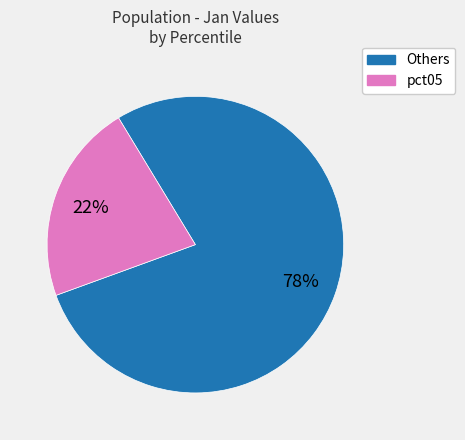

To the nearest percent, what is the difference between the largest and smallest slice percentages?

56%